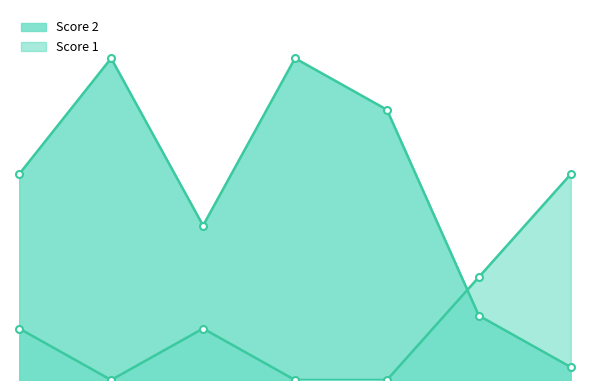

At how many categories does at least one series exceed 20?

3